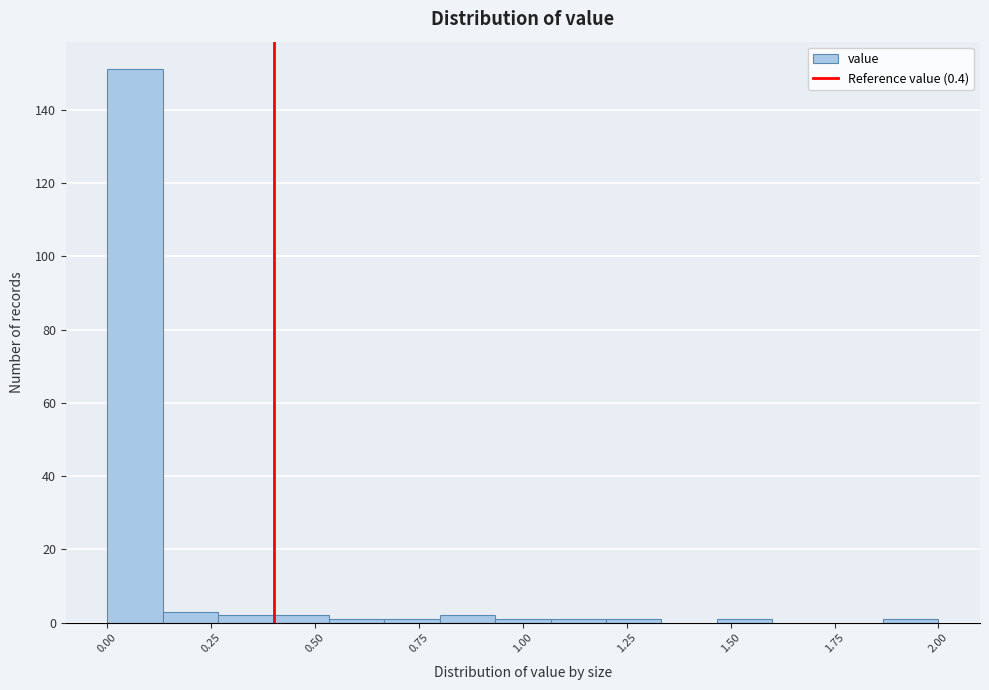

Around what value on the x-axis is the tallest bar? Give the approximate position of its centre, as read against the axis.

0.05